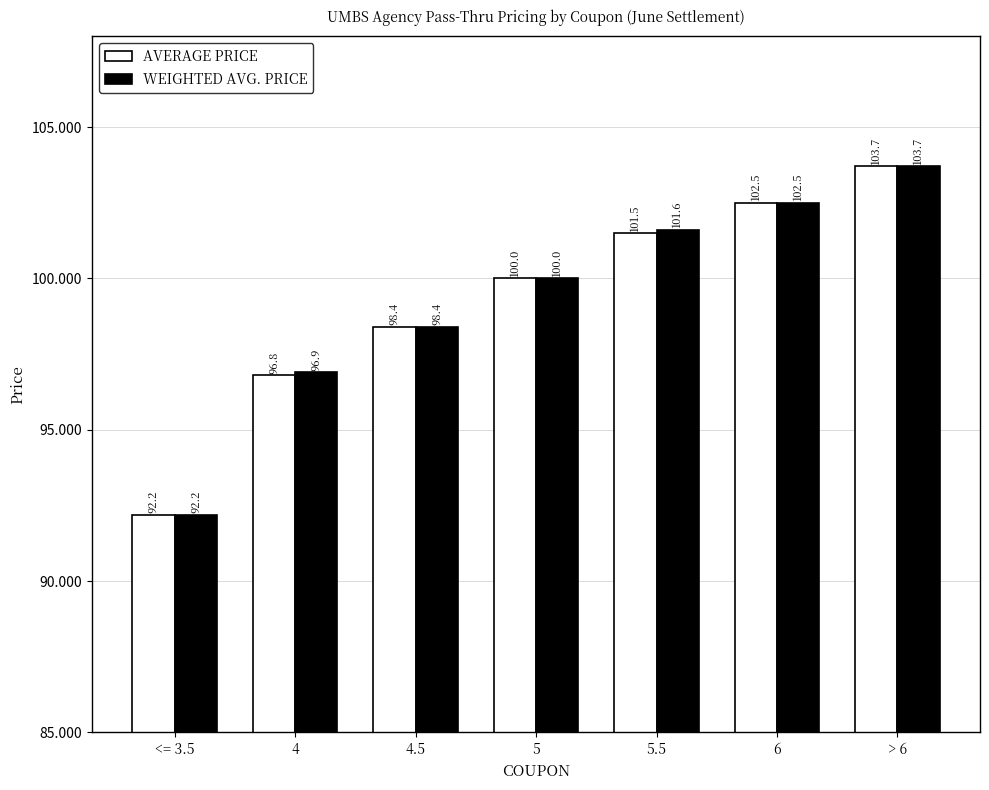

How many distinct data groups are displayed?

2